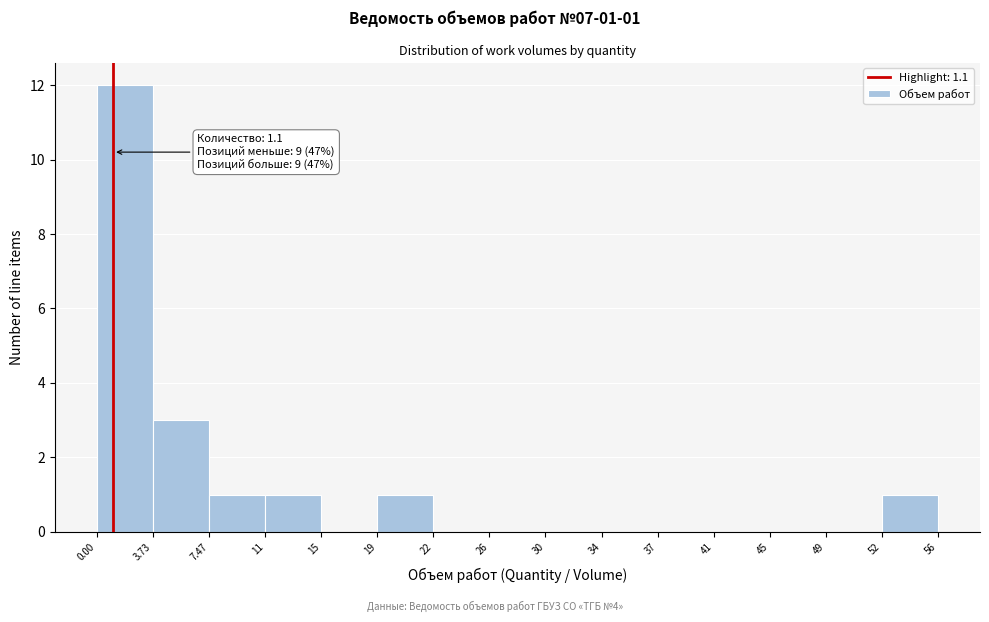

Over which range of the x-axis is the bar tallest?

0.00 to 3.73